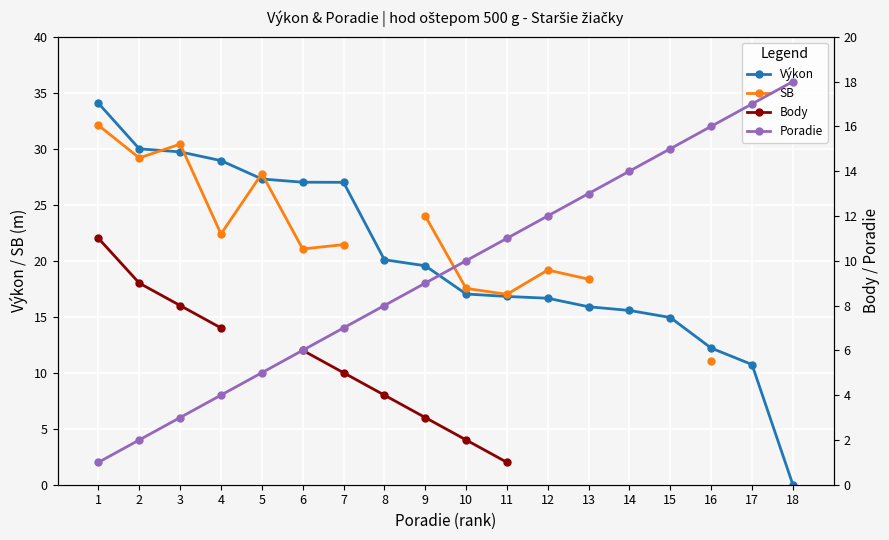

What is the difference between the highest and lowest values at 2?

28.0